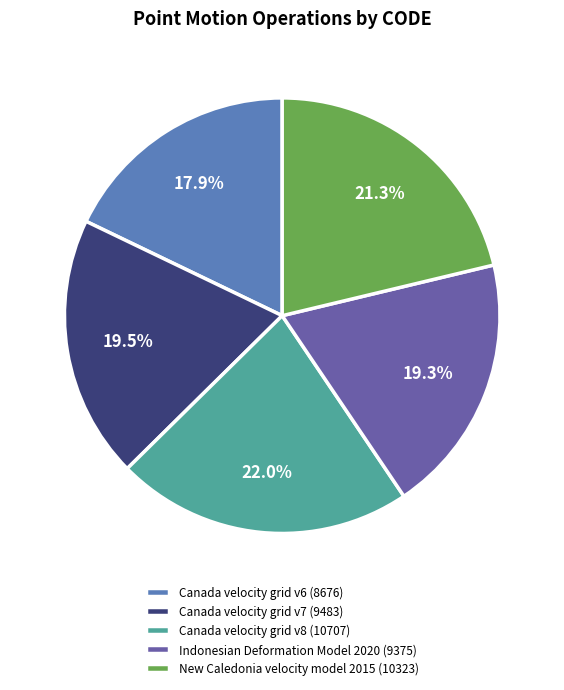

To the nearest percent, what is the combined percentage of Indonesian Deformation Model 2020 and Canada velocity grid v8?

41%